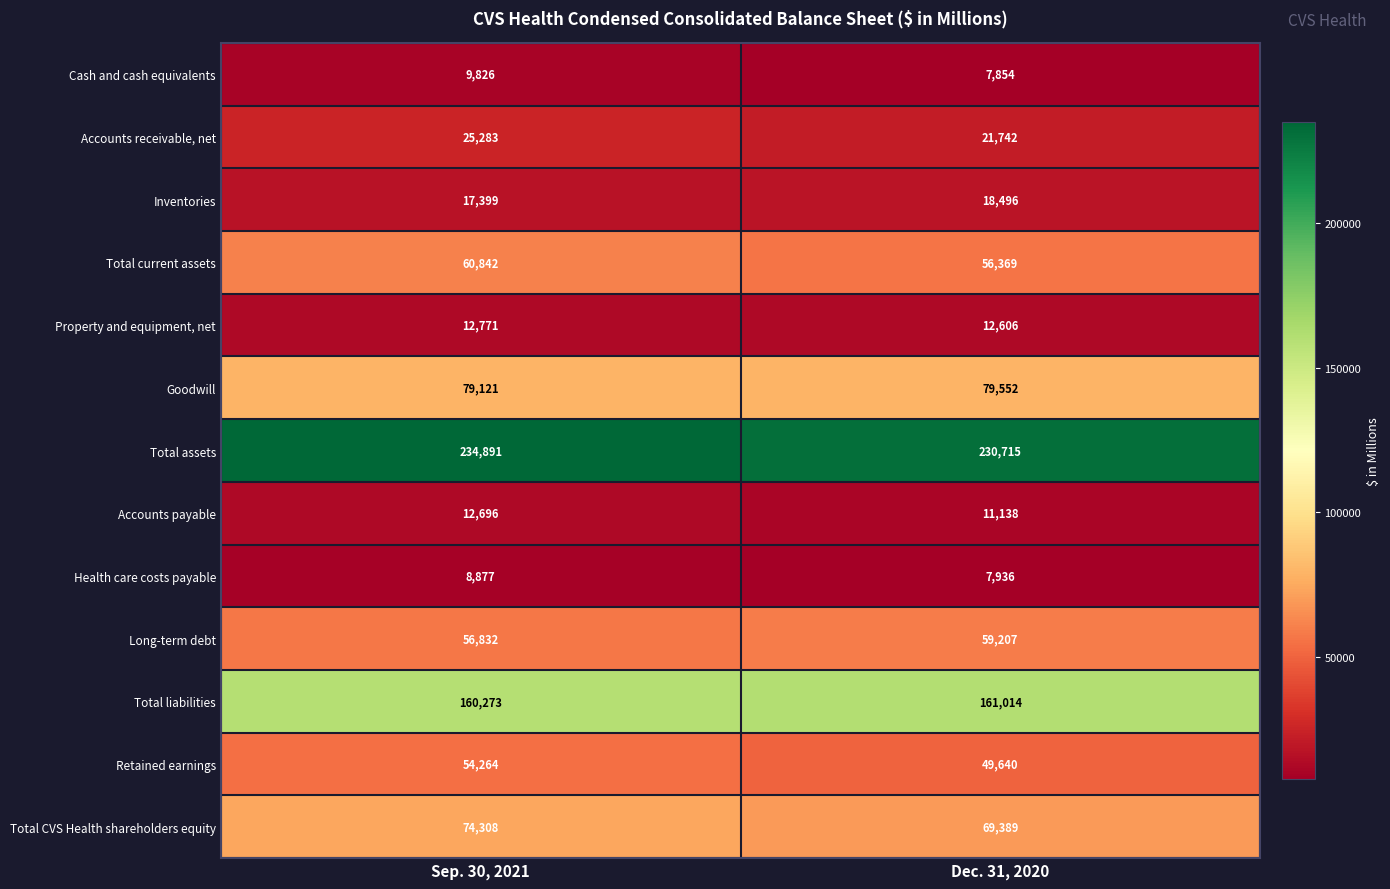

What is the approximate value of Total current assets at Dec. 31, 2020?

56369